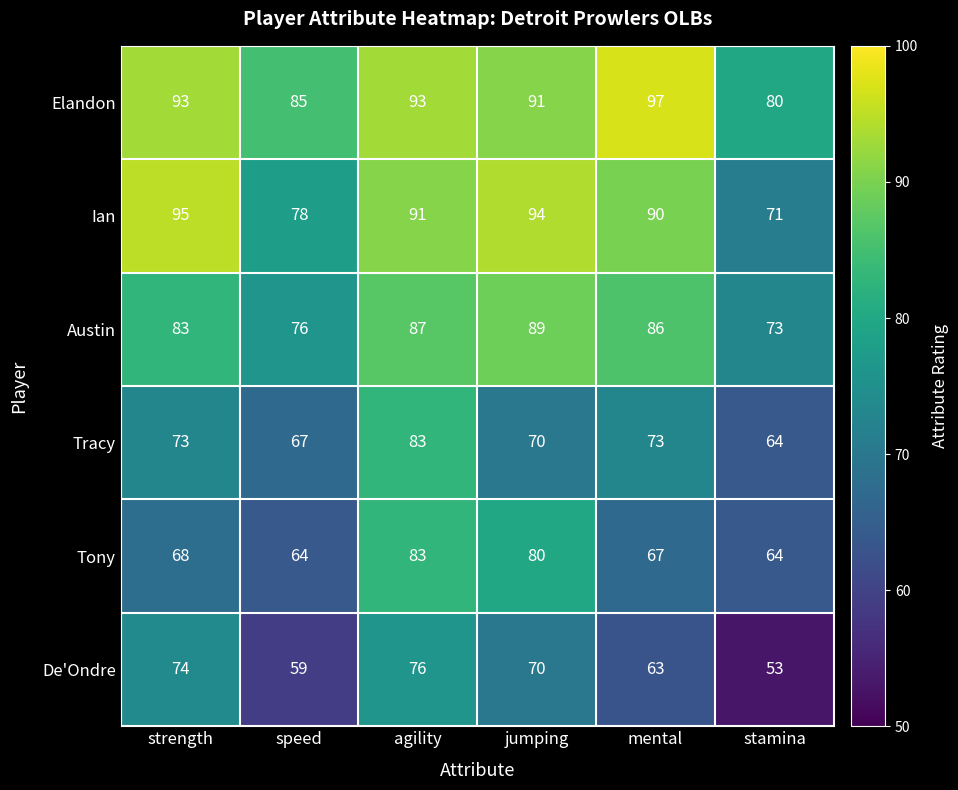

Which category has the highest value across all series?

mental